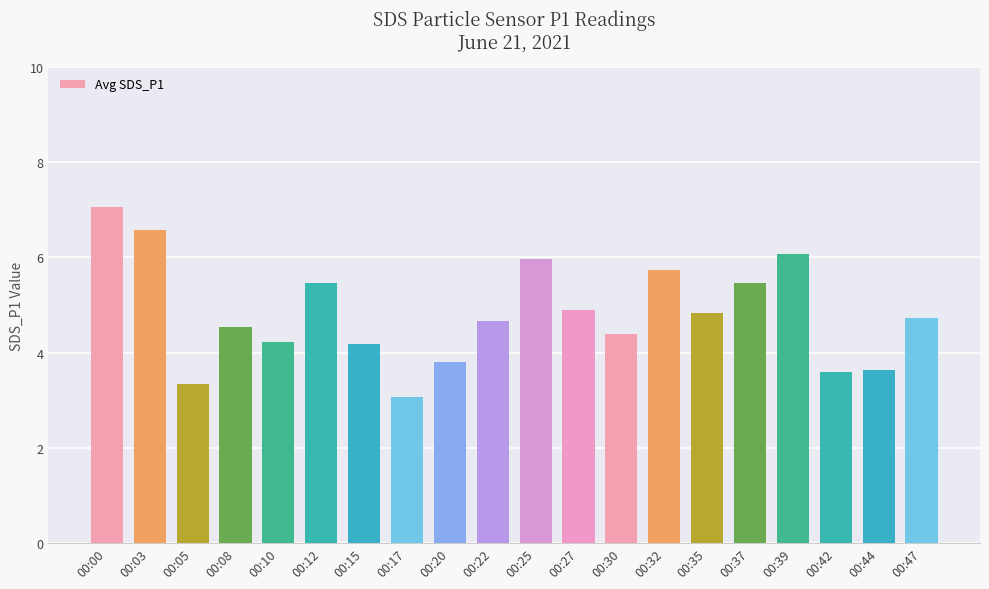

What is the difference between the maximum and minimum values?

4.0